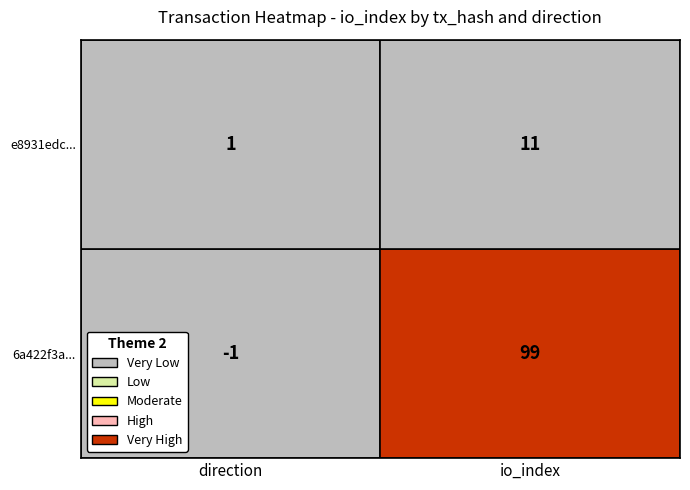

Reading left to right, extract all data points from this chart.

6a422f3af0b6940a6adf0bfd35d02010bca4c04: -1=-1	1=99
e8931edc21d97e410fd981ed6d5d4163e434ab6: -1=1	1=11